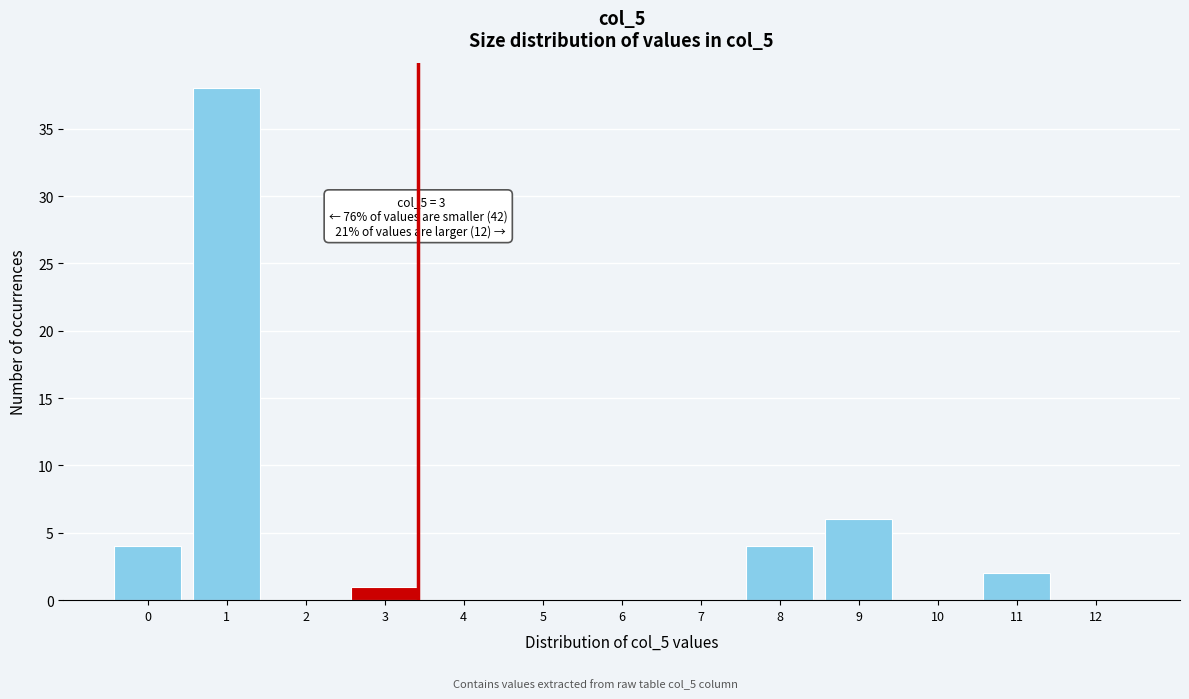

Reading right to left, what are all the values shown in this chart?

12=0	11=2	10=0	9=6	8=4	7=0	6=0	5=0	4=0	3=1	2=0	1=38	0=4